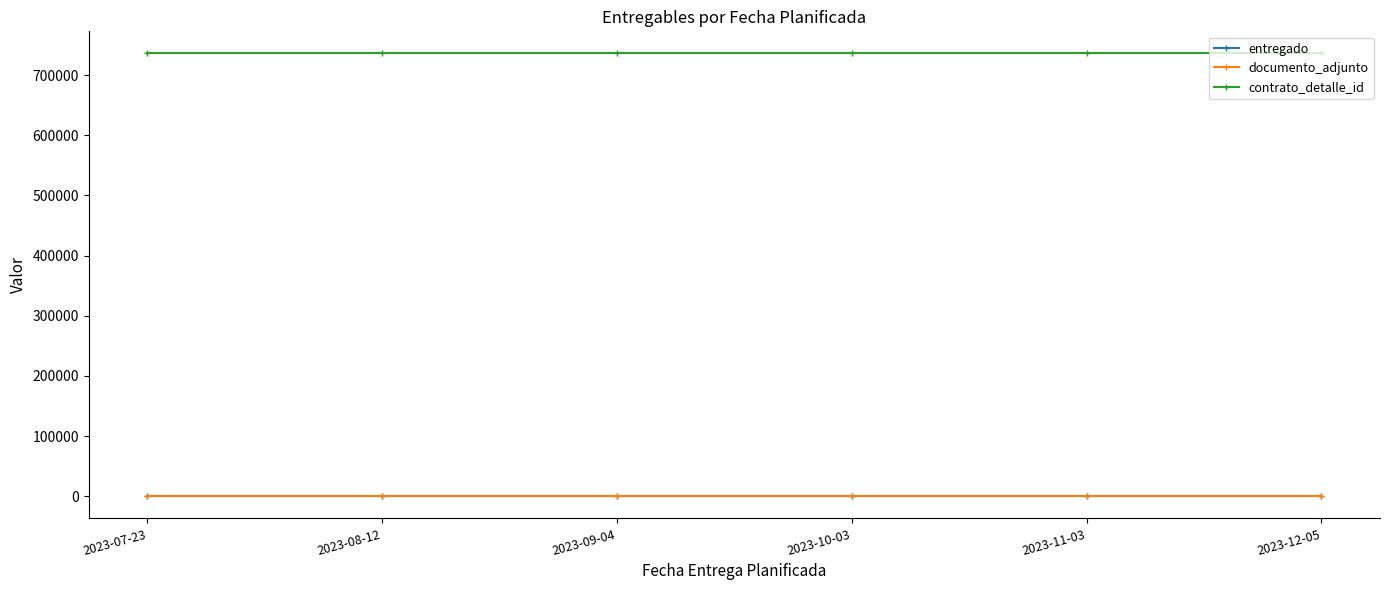

True or false: documento_adjunto and contrato_detalle_id cross at least once.

False